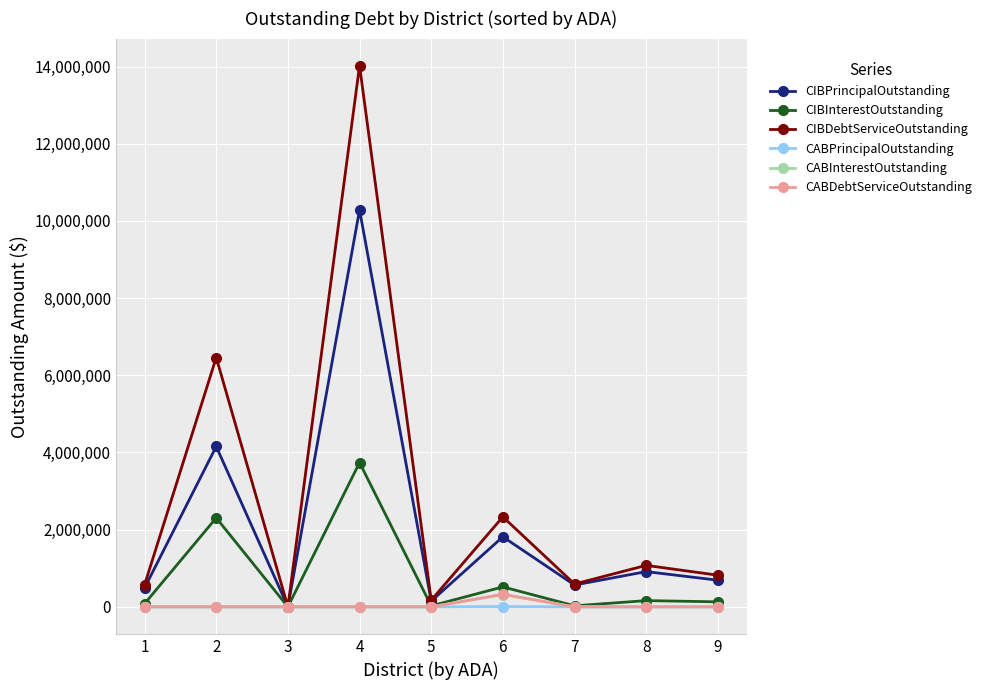

What is the spread (max minus min) of values at 4?

14023300.0